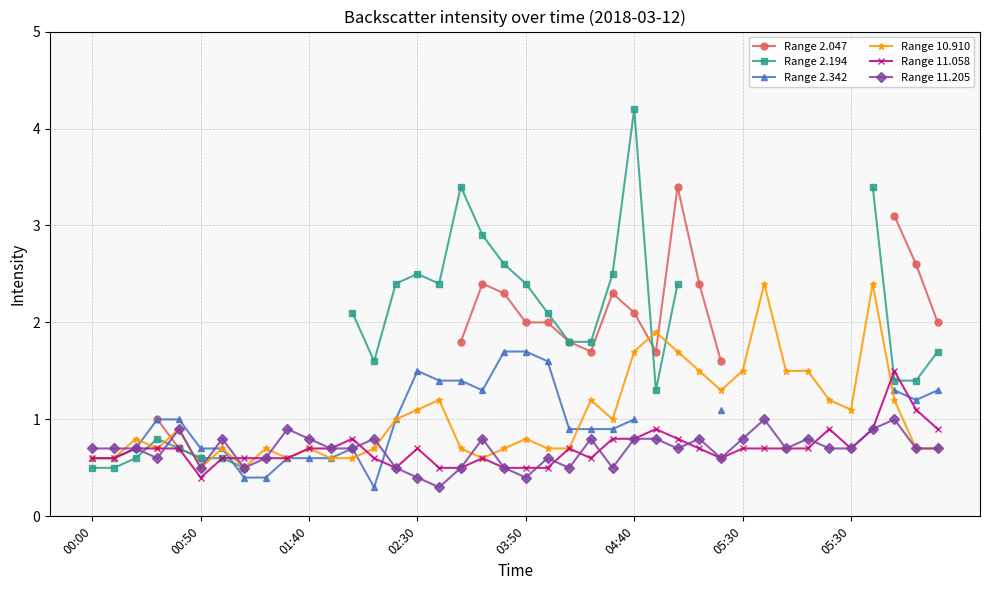

Is this an area chart (filled region under the line)?

No